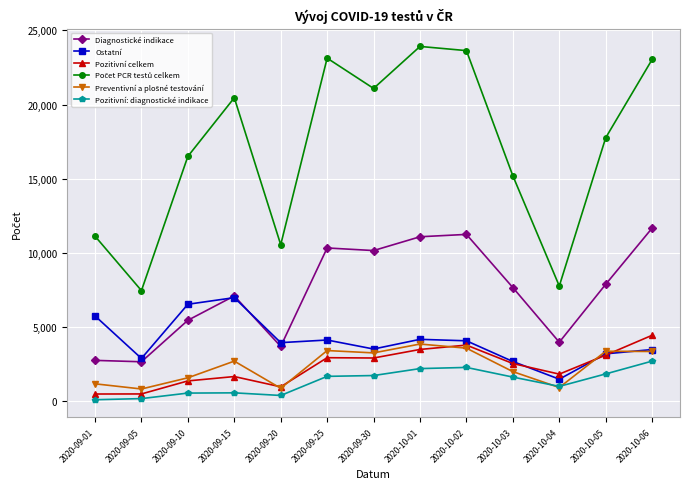

What is the highest value of the Pozitivní: diagnostické indikace series?

2717